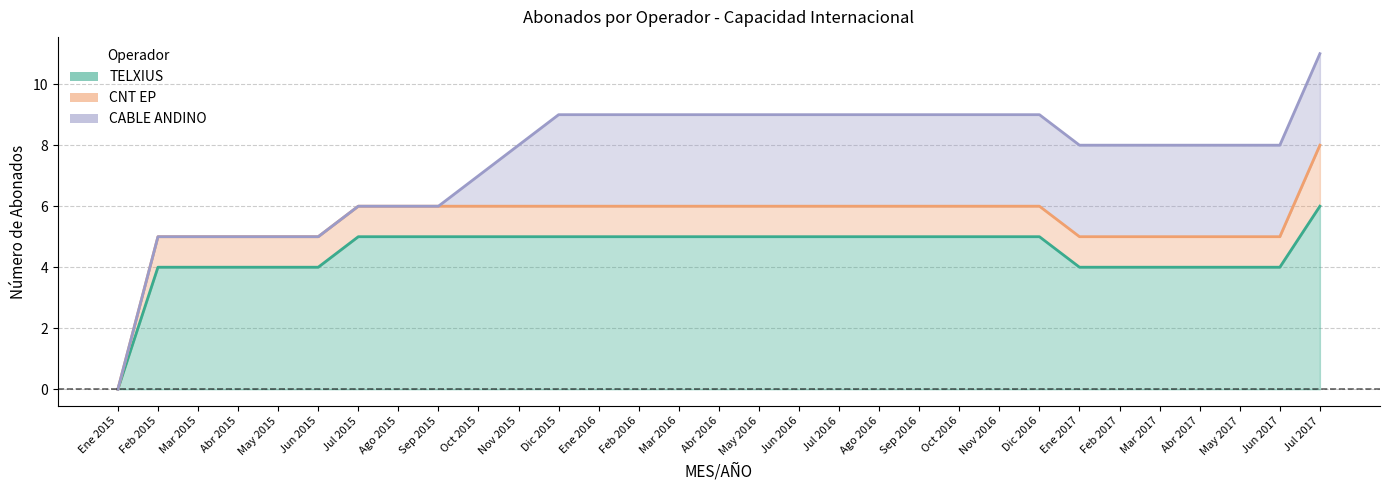

What is the label of the 16th point from the left?

Abr 2016